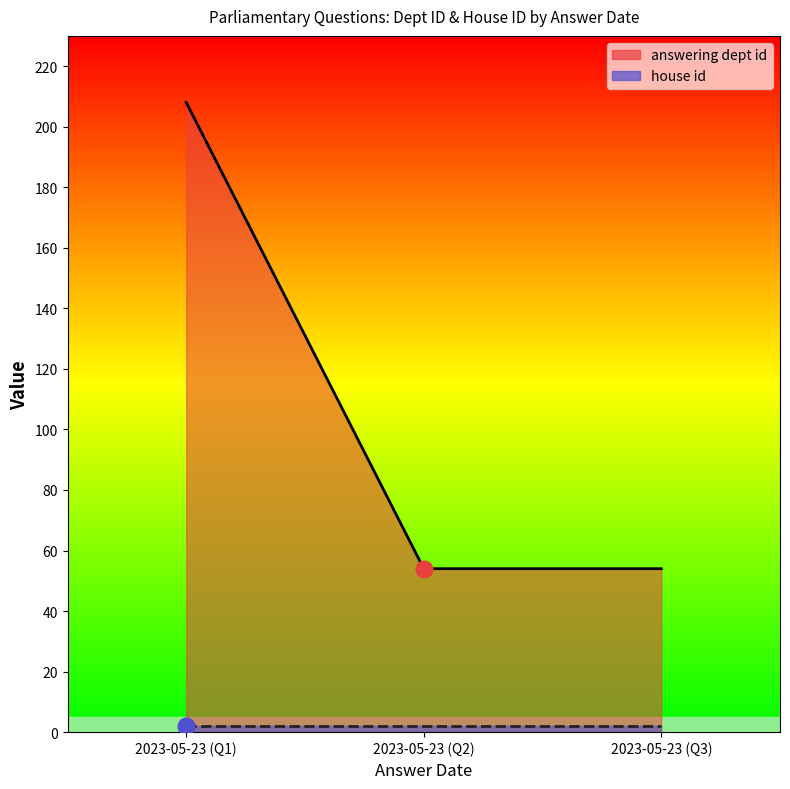

The value at 2023-05-23 (Q2) is 16. True or false?

False